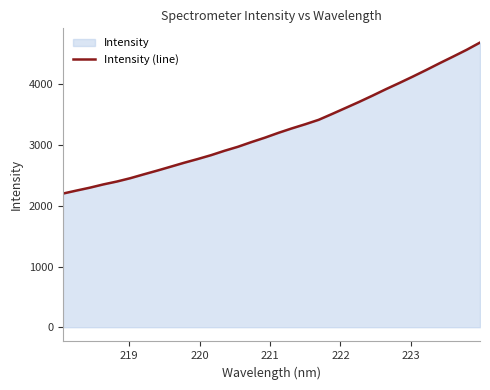

What is the smallest value displayed?

2201.0